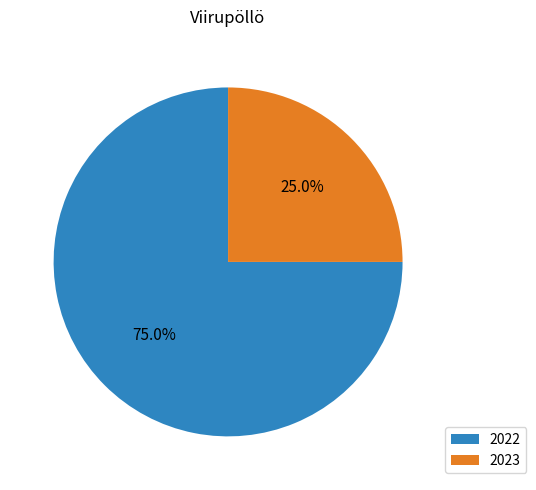

What is the smallest slice in the pie chart?

2023